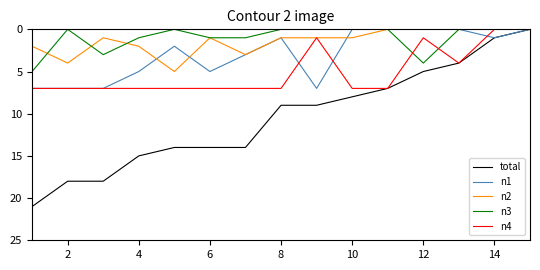

Which series has the widest spread of values?

total